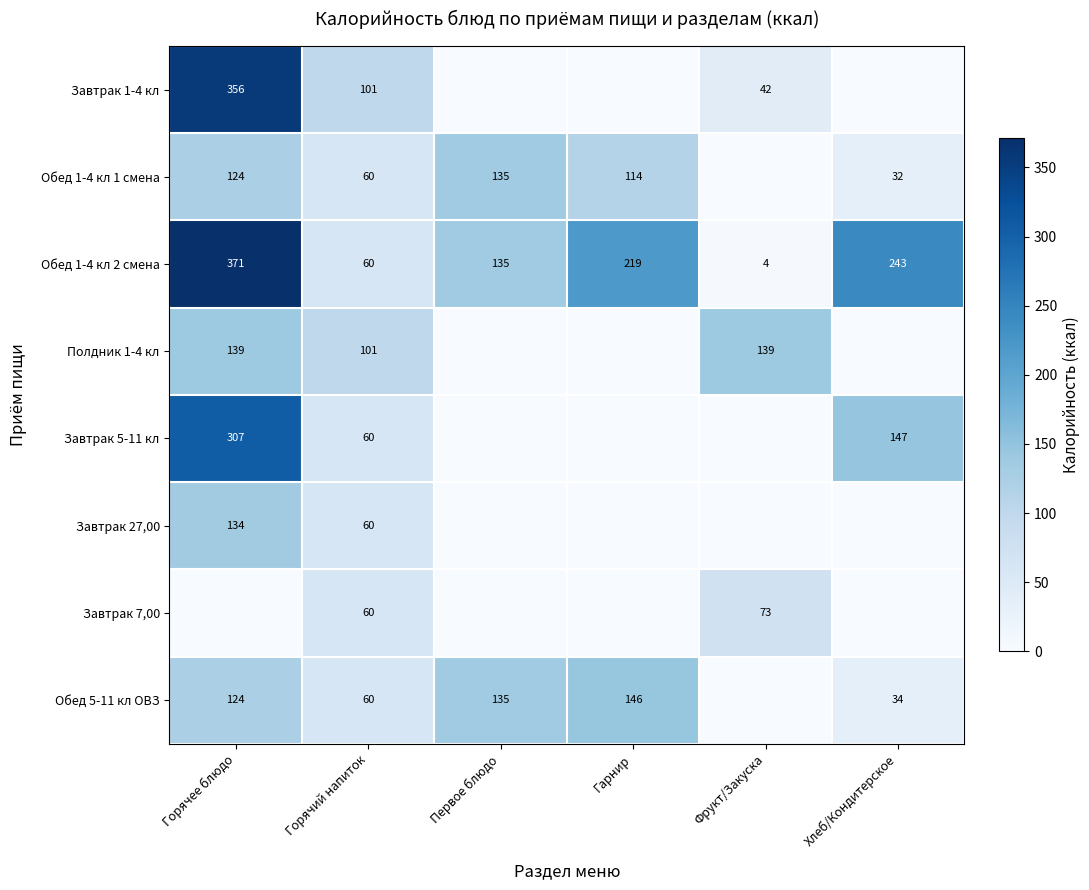

Is the value of Завтрак 27,00 at Горячее блюдо greater than the value of Завтрак 1-4 кл at Горячий напиток?

Yes